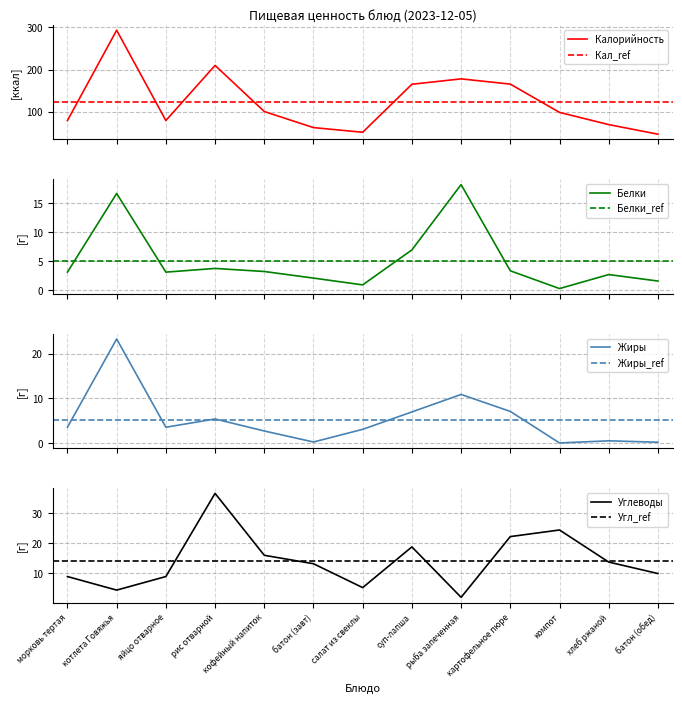

The value of Углеводы at рис отварной is 36.7. True or false?

True